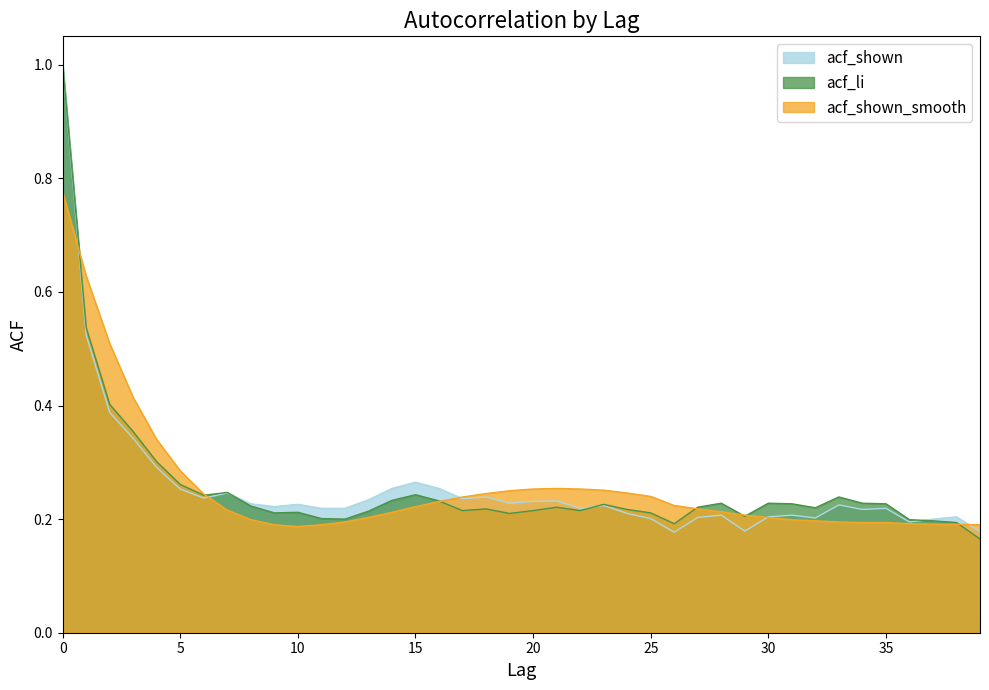

What is the value of the acf_shown_smooth point at the 12th from the left?

0.2